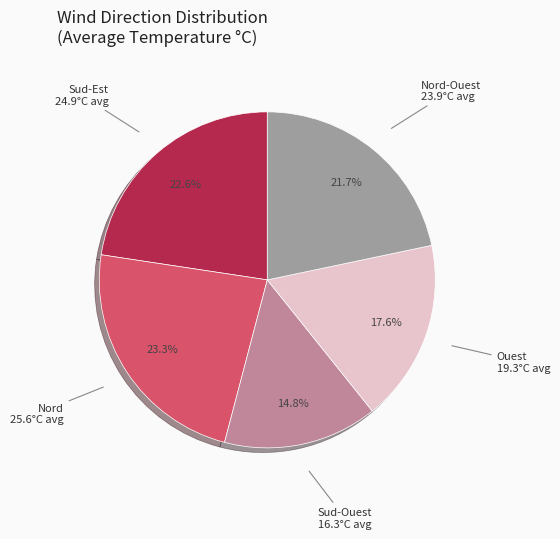

Count the number of slices in the pie.

5